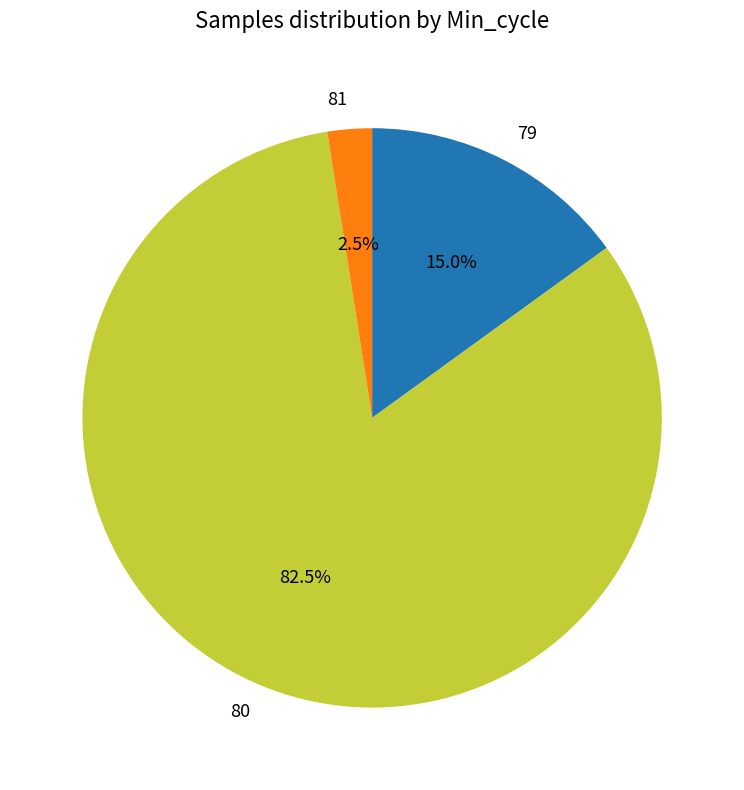

How much of the chart is everything except 80?

17.5%